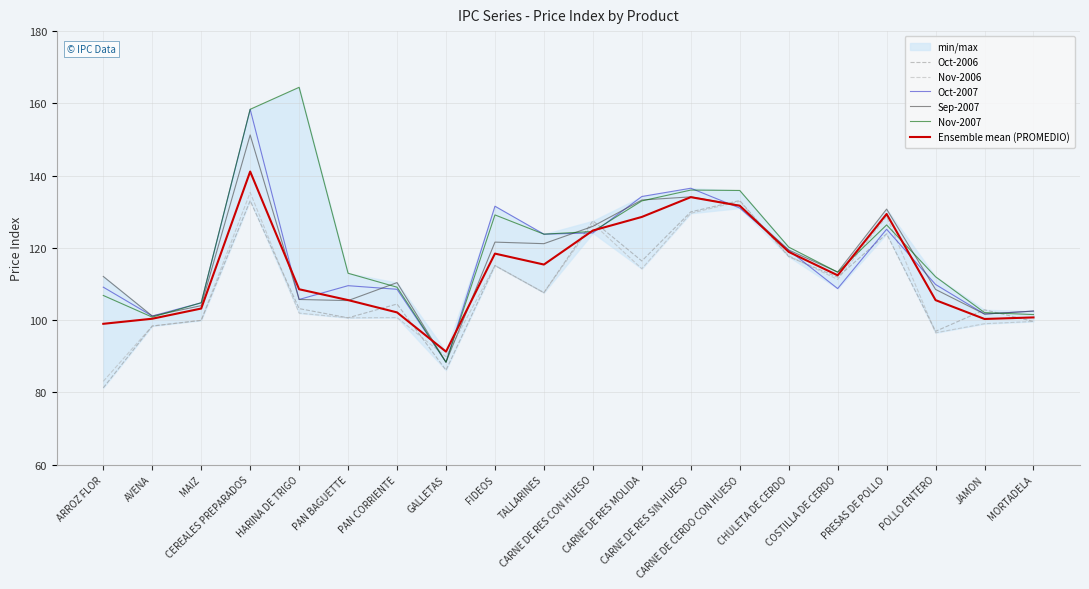

What is the maximum value for Sep-2007?

151.2